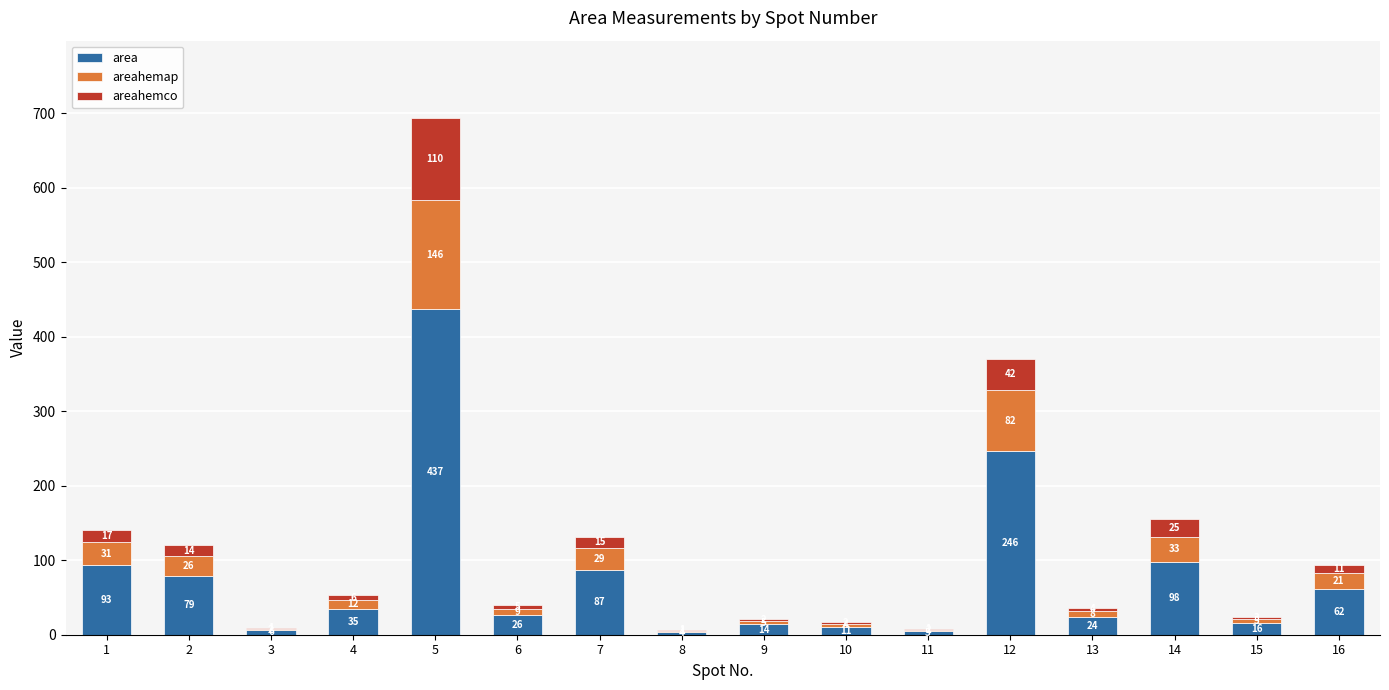

At which category is the sum across all series the highest?

5